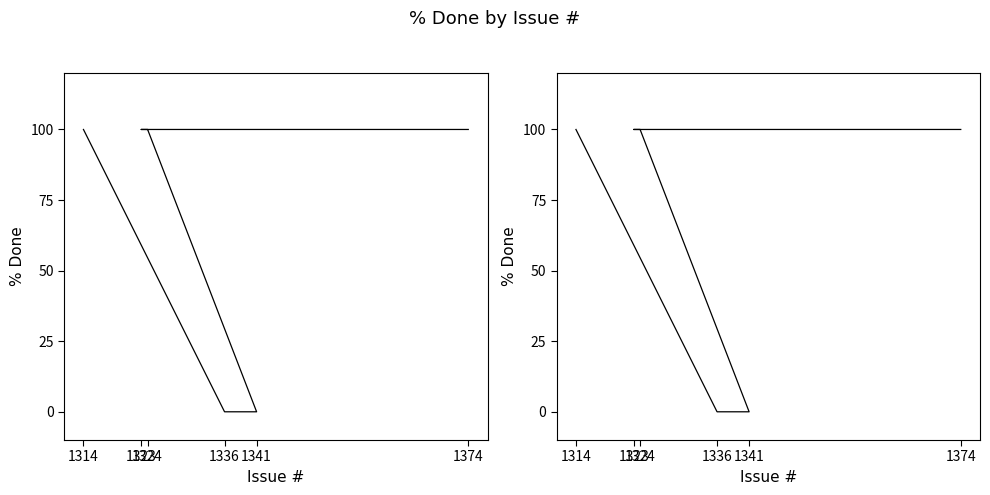

True or false: the data has more than 2 interior local peaks.

False